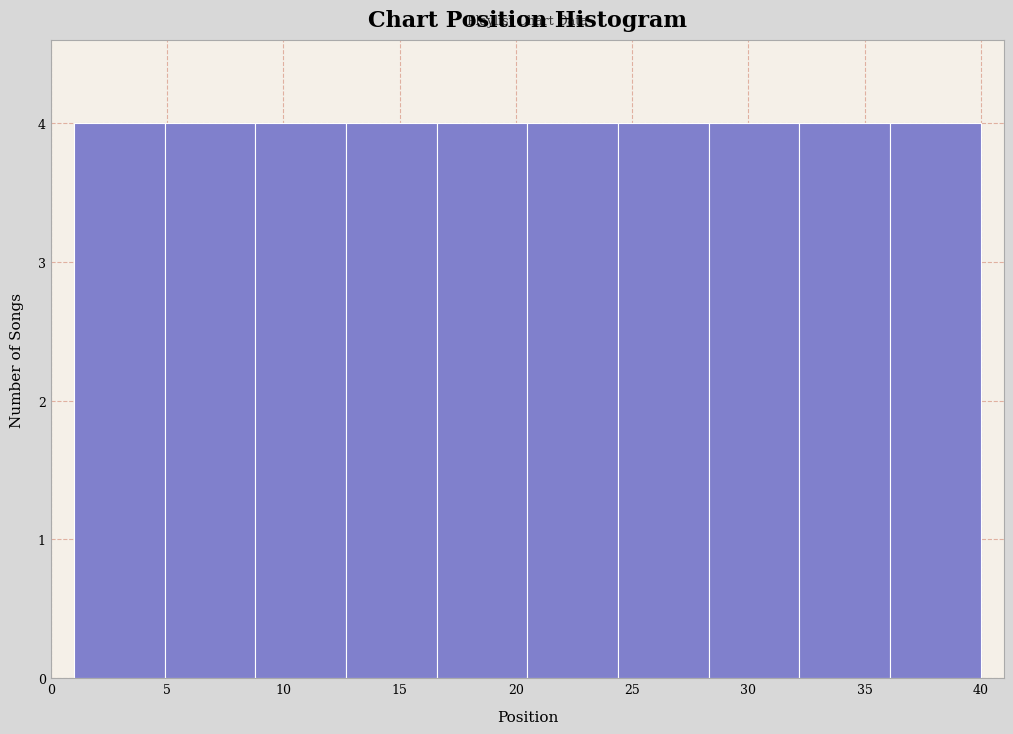

Reading left to right, list every bar in this chart as the range it spans on the x-axis followed by its height. Neither the bar edges nor the heights are printed on the chart, so give them approximately, as read against the axes.

1.0 to 4.9: 4
4.9 to 8.8: 4
8.8 to 12.7: 4
12.7 to 16.6: 4
16.6 to 20.5: 4
20.5 to 24.4: 4
24.4 to 28.3: 4
28.3 to 32.2: 4
32.2 to 36.1: 4
36.1 to 40.0: 4